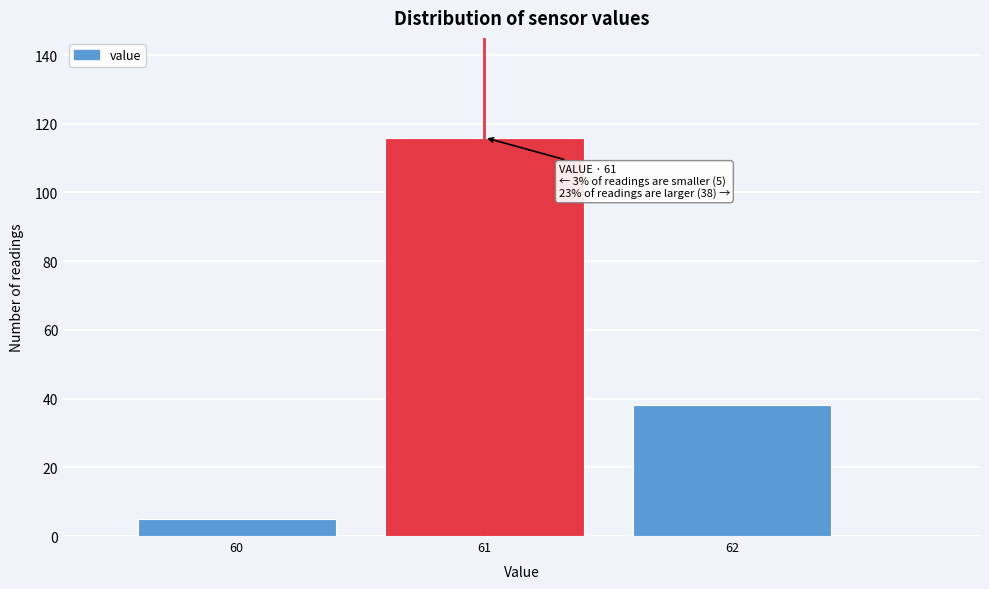

Reading right to left, transcribe all the data shown in this chart.

38	116	5